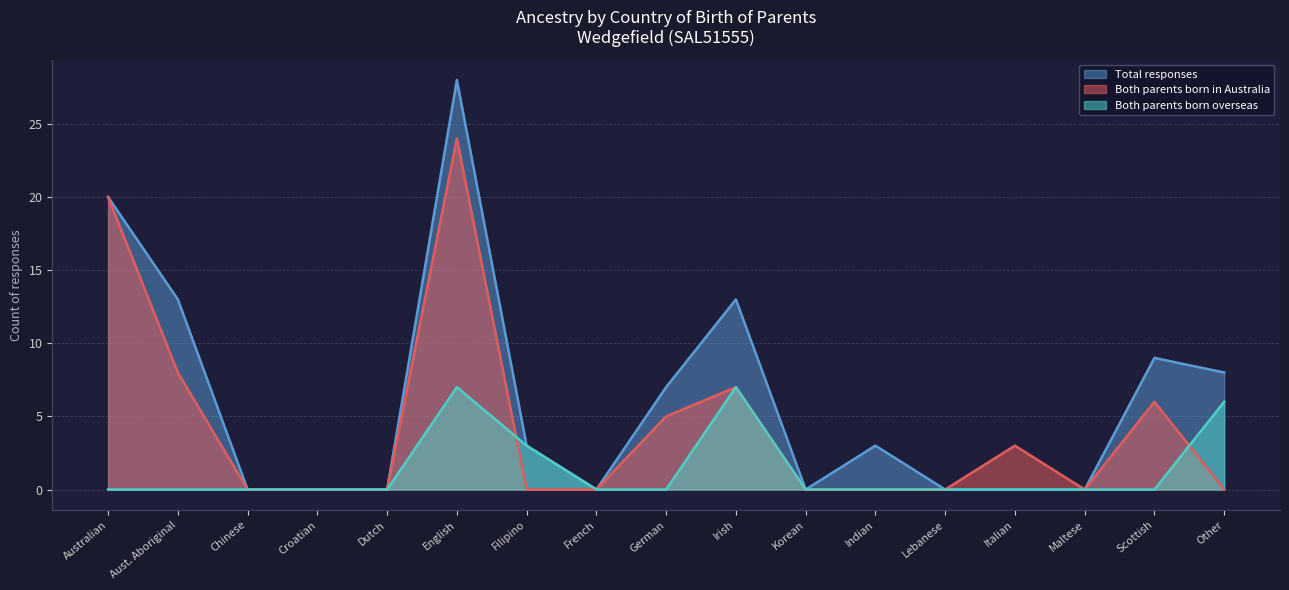

What is the difference between the Both parents born in Australia values at Indian and Scottish?

6